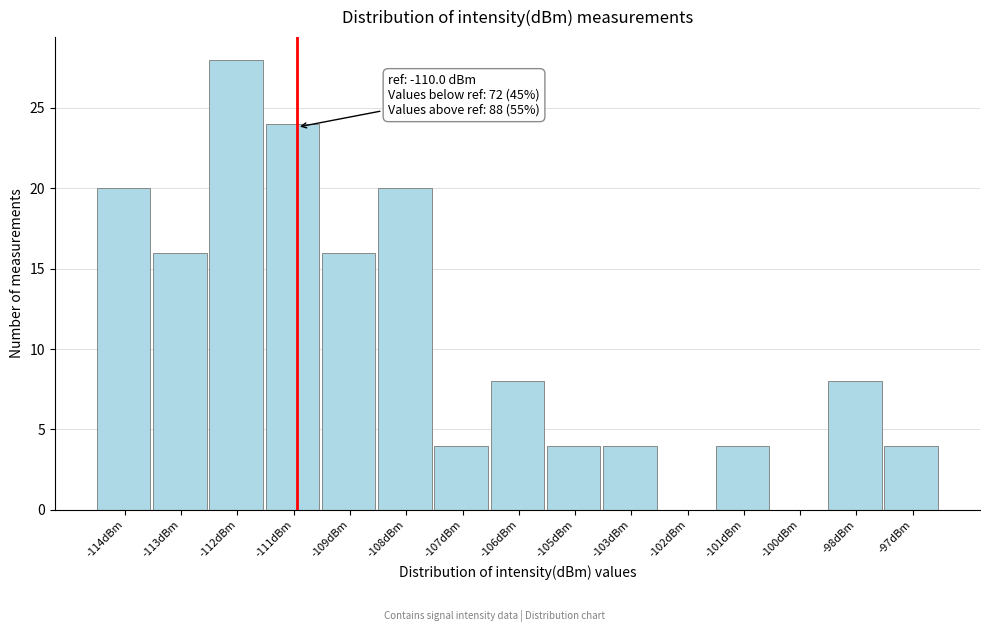

Reading left to right, list all the values displayed in this chart.

-114dBm=20	-113dBm=16	-112dBm=28	-111dBm=24	-109dBm=16	-108dBm=20	-107dBm=4	-106dBm=8	-105dBm=4	-103dBm=4	-102dBm=0	-101dBm=4	-100dBm=0	-98dBm=8	-97dBm=4